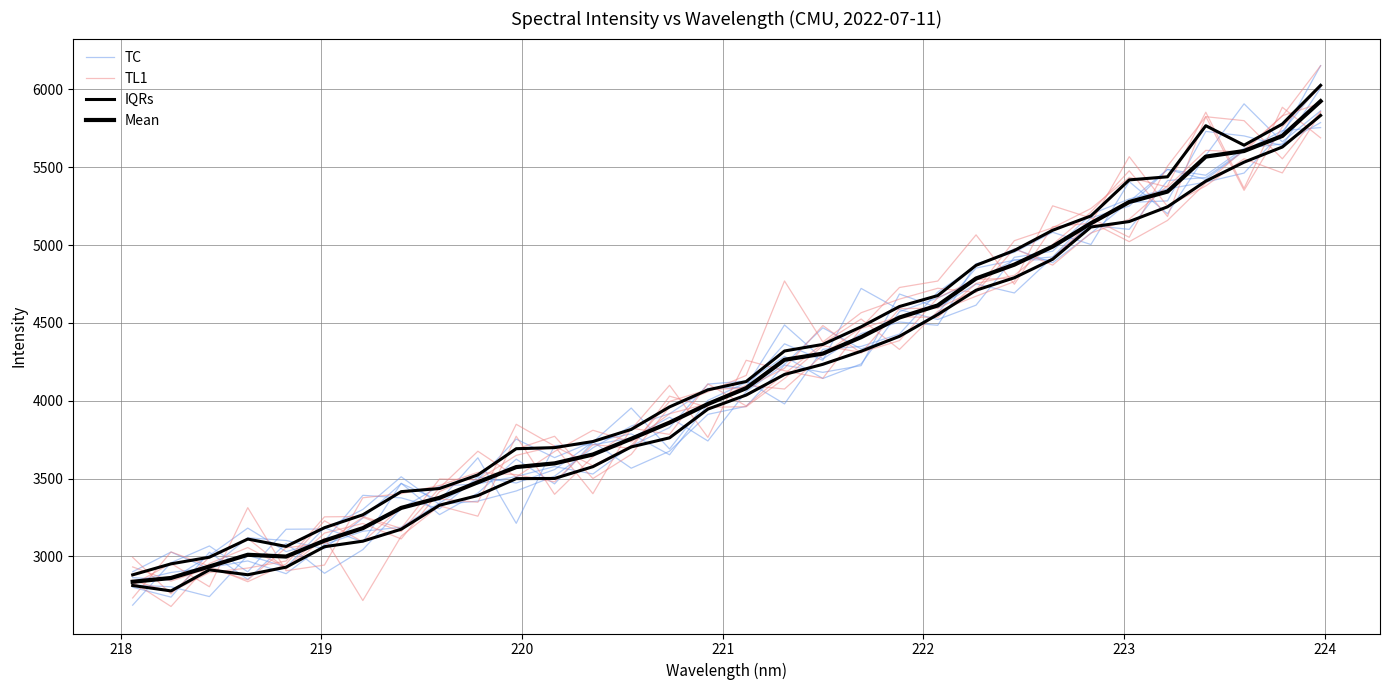

Reading left to right, what are all the values shown in this chart?

TC: 2863.8	2849.1	3006.1	3182.2	3031.1	3098.9	3392.7	3376.2	3306.3	3510.9	3471.6	3557.9	3736.0	3566.7	3676.1	3912.7	3964.0	4228.9	4182.4	4225.5	4685.4	4597.6	4750.4	4692.2	4921.5	5125.8	5100.7	5414.1	5433.6	5608.9	5709.5	6152.1
TL1: 2836.3	2678.9	2954.3	3057.2	2926.6	3150.0	3211.9	3112.7	3416.3	3529.9	3689.7	3771.8	3500.3	3655.6	3960.4	4057.2	4162.8	4769.1	4377.0	4565.3	4652.6	4722.4	4695.0	4977.0	4870.9	5076.9	5166.0	5381.3	5852.9	5363.8	5884.6	5687.9
IQRs: 2813.6	2778.8	2914.0	2882.5	2931.4	3062.6	3098.2	3175.0	3329.3	3391.2	3499.9	3500.9	3576.5	3703.5	3761.9	3946.3	4036.5	4168.8	4233.9	4317.9	4413.7	4553.7	4709.6	4789.8	4908.8	5115.7	5150.8	5245.4	5410.4	5532.0	5629.4	5832.1
Mean: 2837.5	2861.8	2935.6	3010.7	2999.3	3101.6	3181.8	3311.9	3376.6	3476.6	3574.1	3597.7	3654.7	3755.6	3859.5	3979.0	4080.8	4263.0	4302.7	4408.3	4534.5	4612.0	4785.0	4874.0	4990.3	5139.6	5276.3	5343.1	5567.8	5603.7	5700.6	5923.7